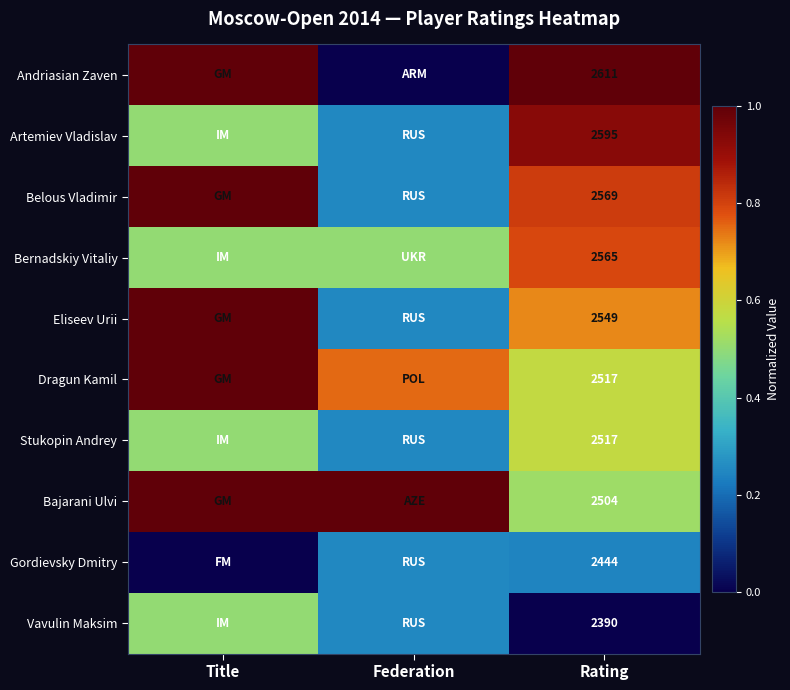

What is the greatest value displayed?

1.0